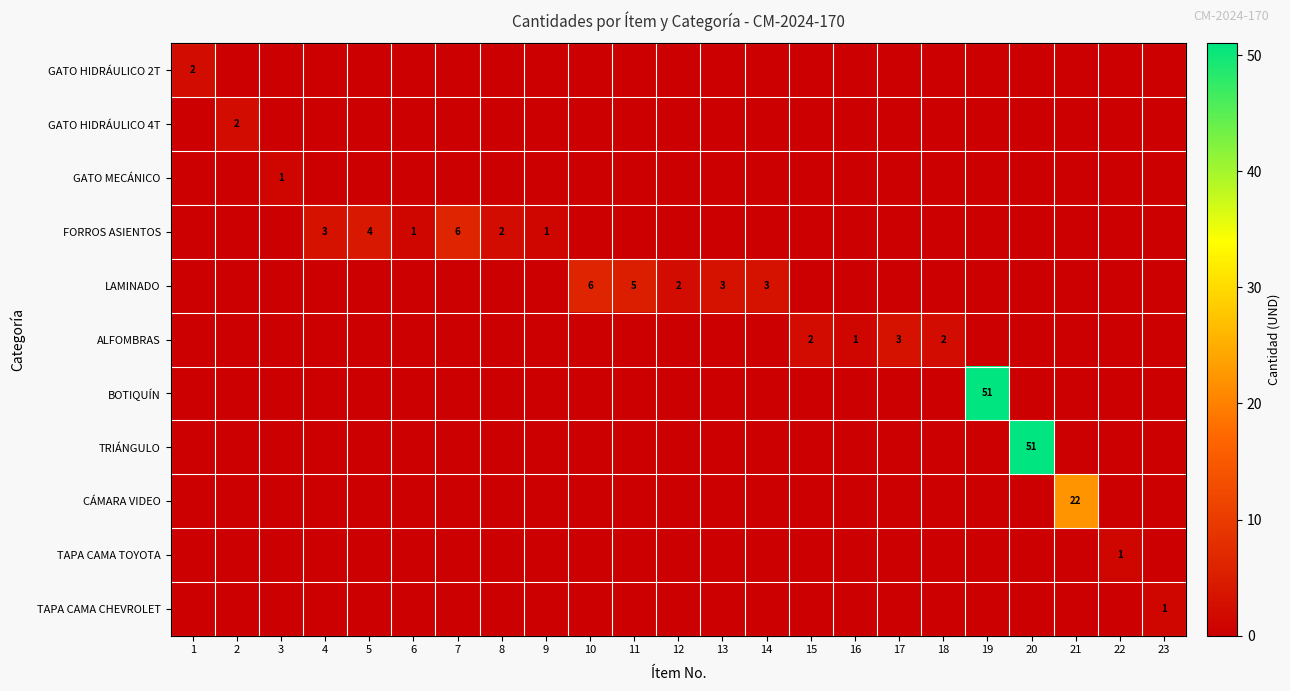

At which category is the sum across all series the highest?

19